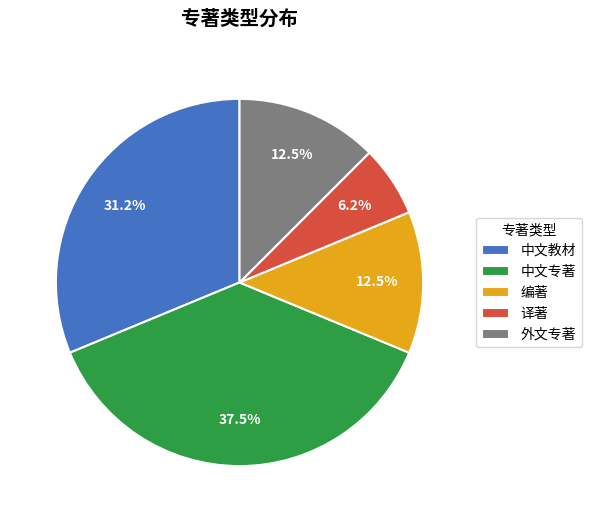

How many segments does this pie chart have?

5